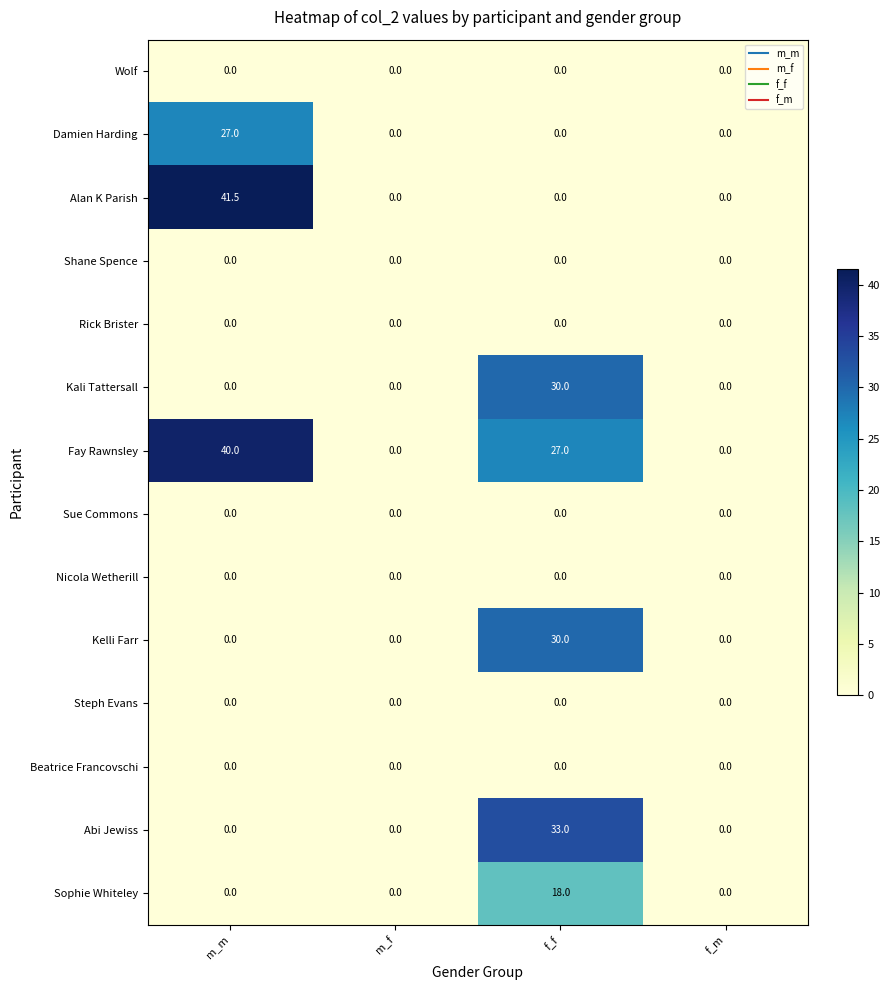

Which series has the largest total across all categories?

Fay Rawnsley